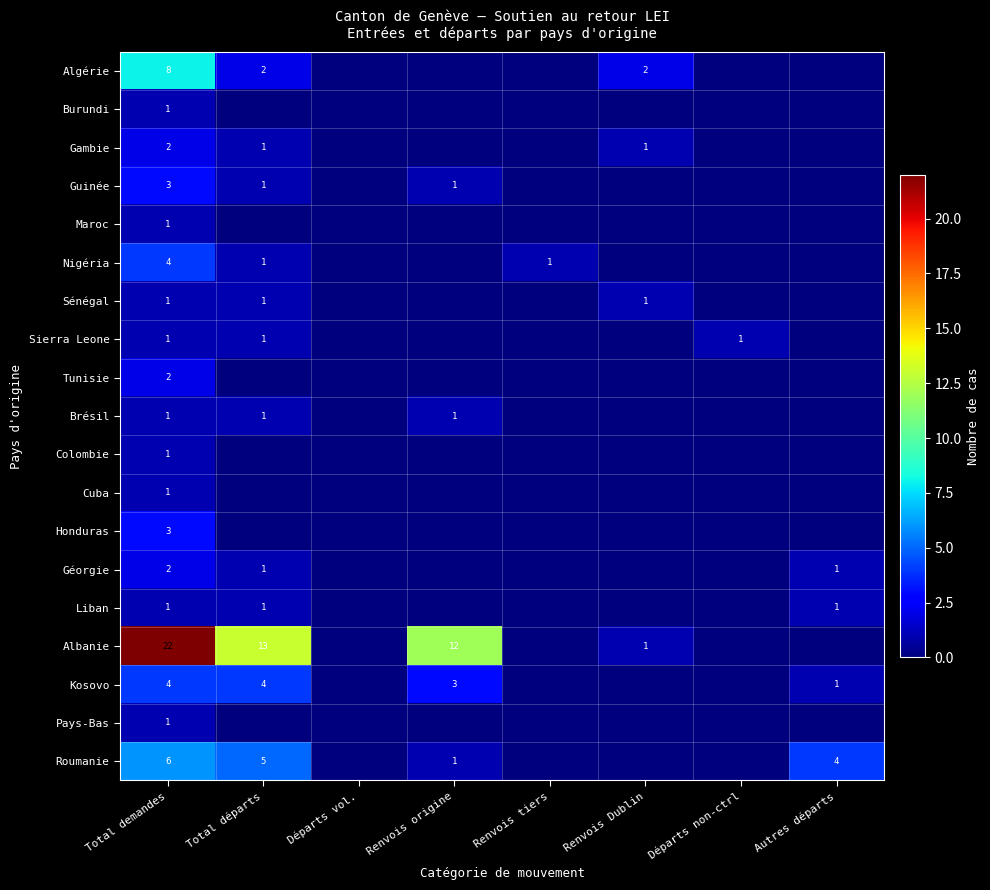

The Brésil series shows 1 at Total demandes. True or false?

True